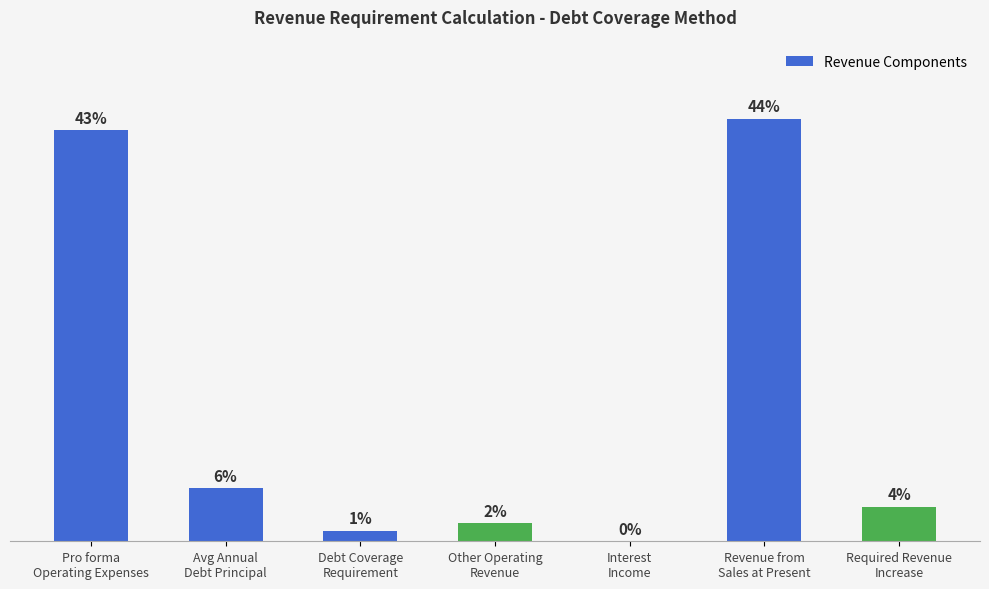

What is the change in value from Interest
Income to Required Revenue
Increase?

+214868.5